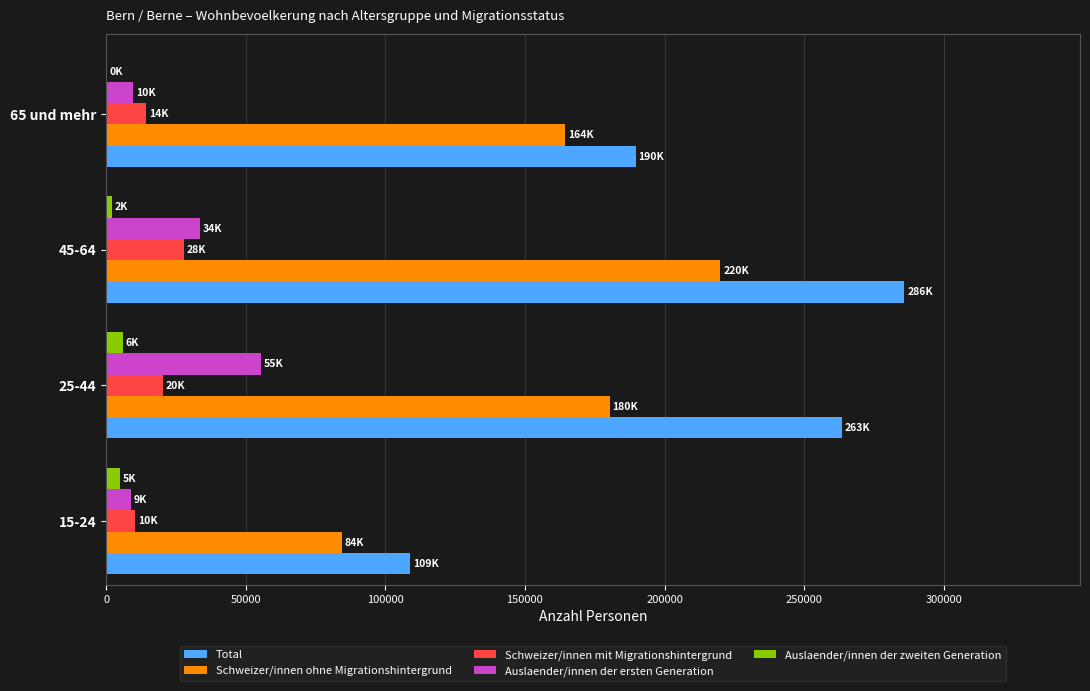

What is the maximum value shown in the chart?

285881.0